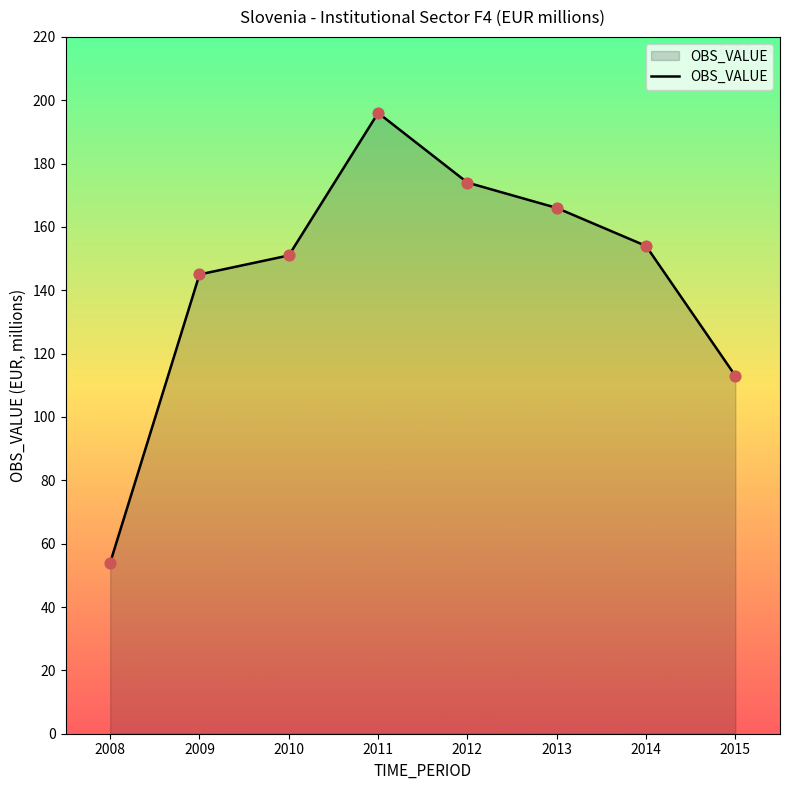

What is the ratio of the value at 2014 to the value at 2015?

1.4